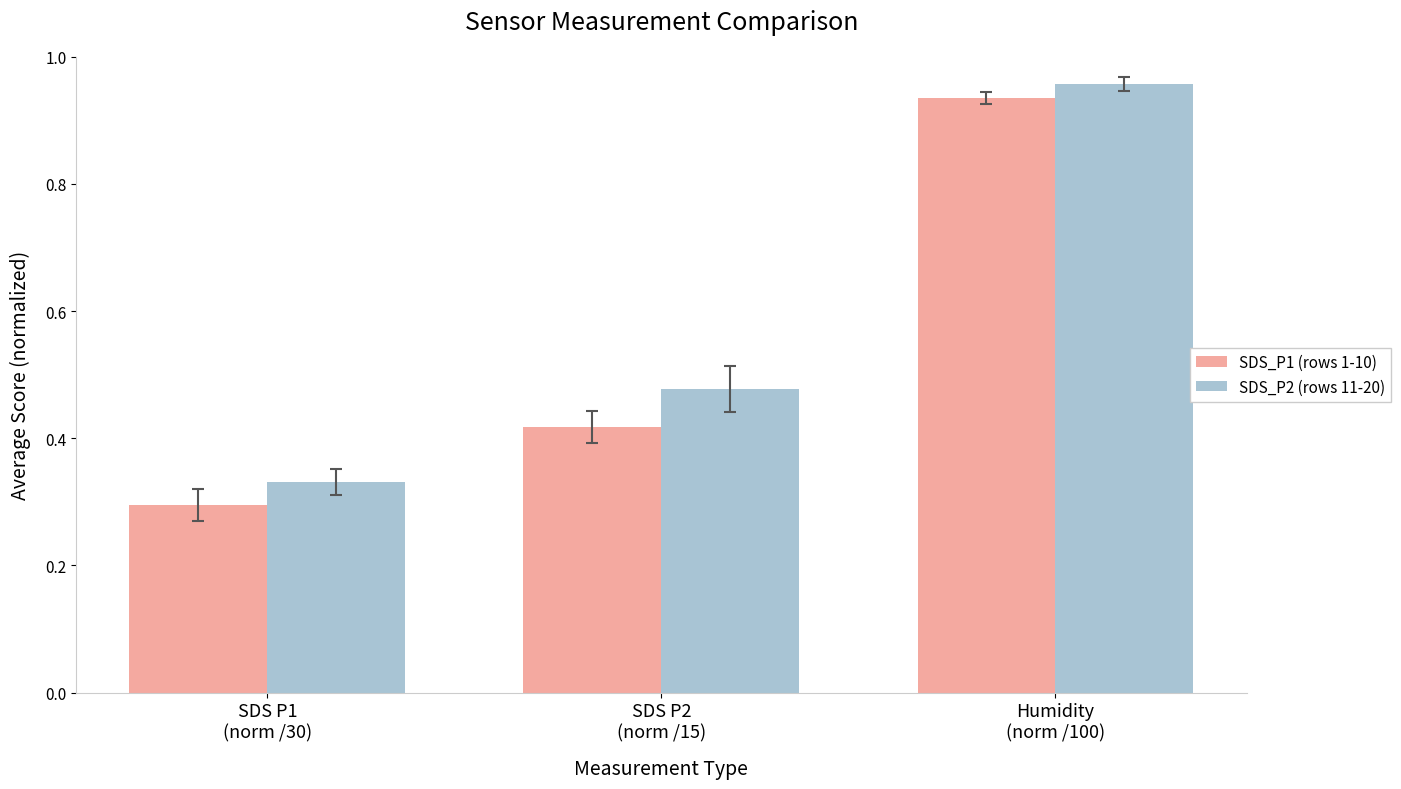

Which series has the largest range (max minus min)?

SDS_P1 (rows 1-10)